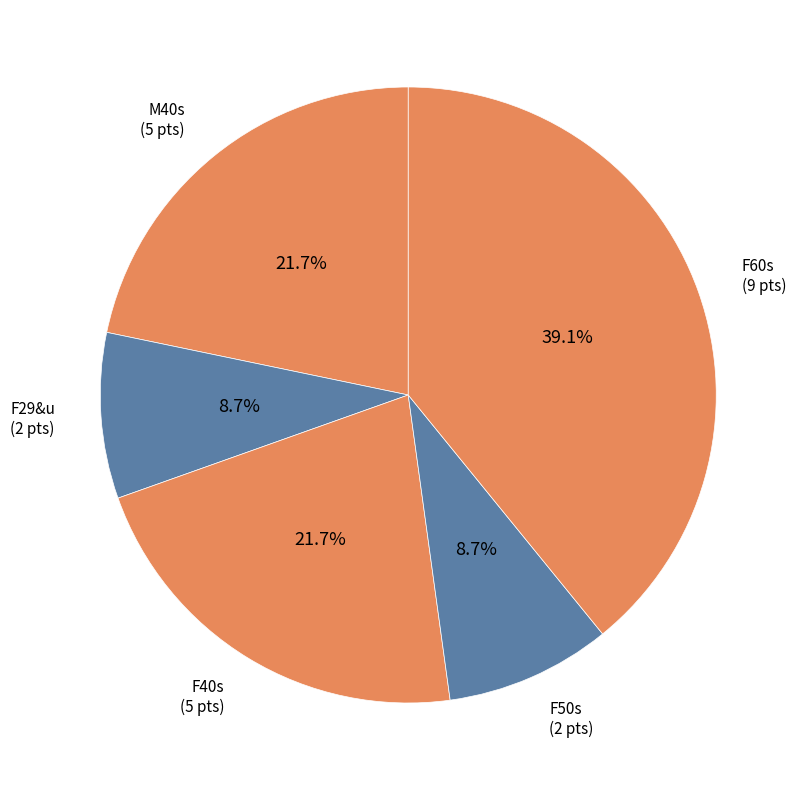

Count the number of slices in the pie.

5